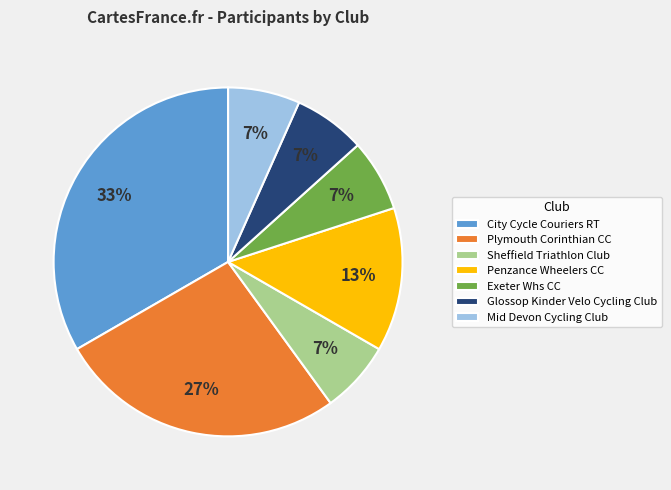

Which category has the biggest portion of the pie?

City Cycle Couriers RT